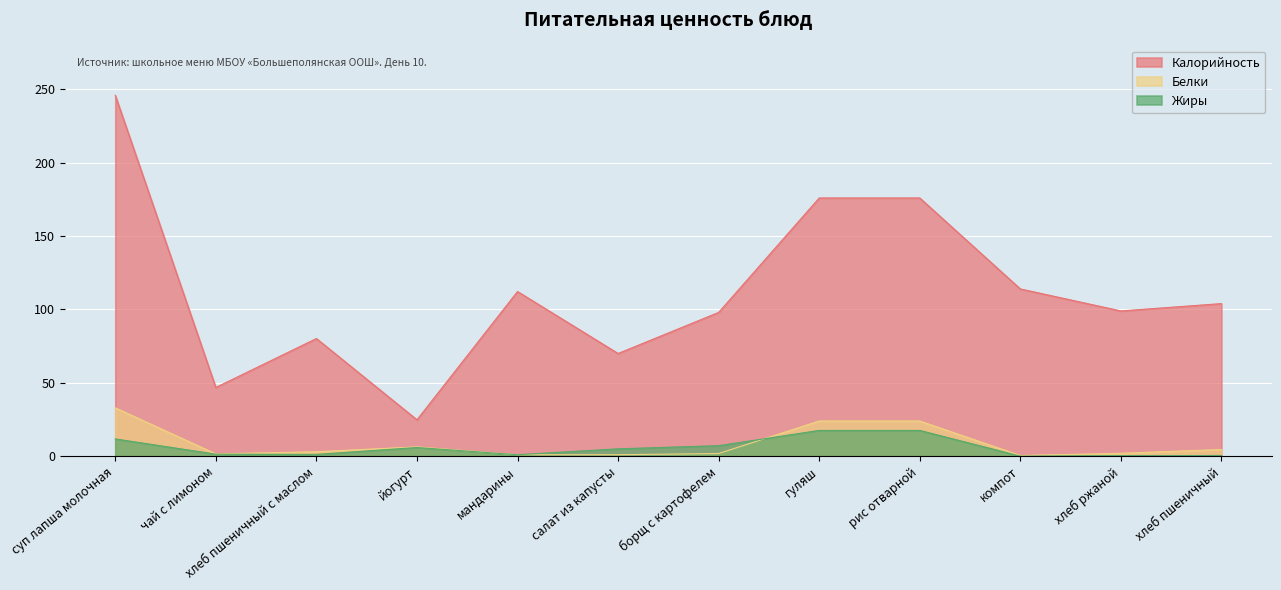

Reading left to right, list all the values displayed in this chart.

Калорийность: 246.0	46.8	80.2	24.8	112.2	70.0	98.0	176.0	176.0	114.0	99.0	104.0
Белки: 32.9	1.5	3.1	6.3	1.0	1.0	1.8	24.0	24.0	0.4	2.0	4.6
Жиры: 11.8	1.4	1.2	5.9	1.0	5.0	7.2	17.6	17.6	0.0	0.4	0.5